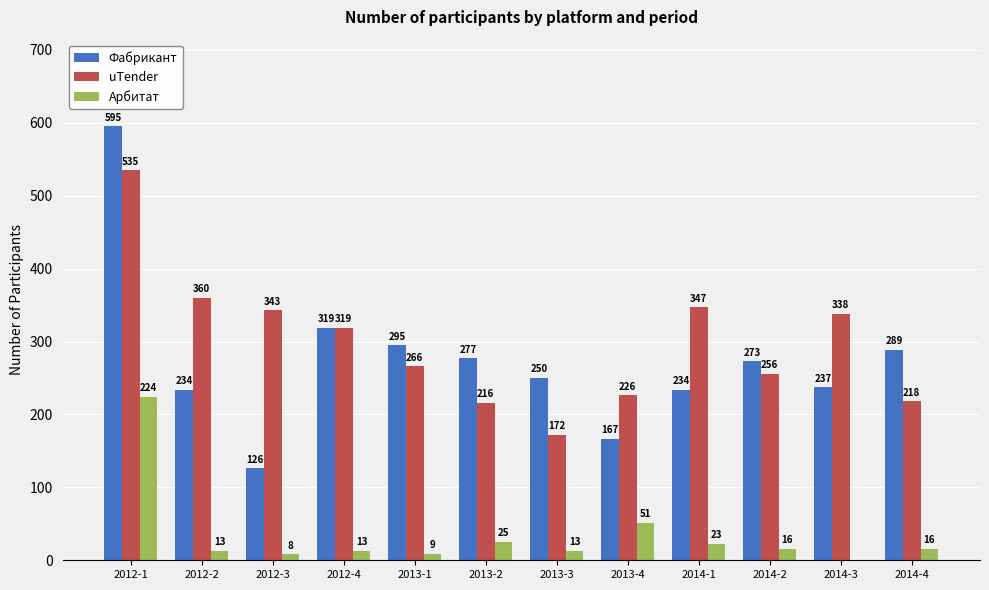

At which category does the chart reach its peak across all series?

2012-1